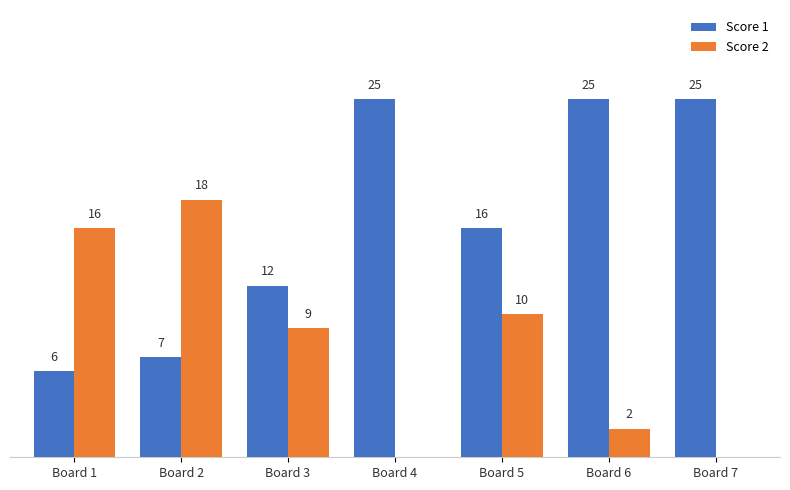

At which label is Score 1 closest to 15?

Board 5